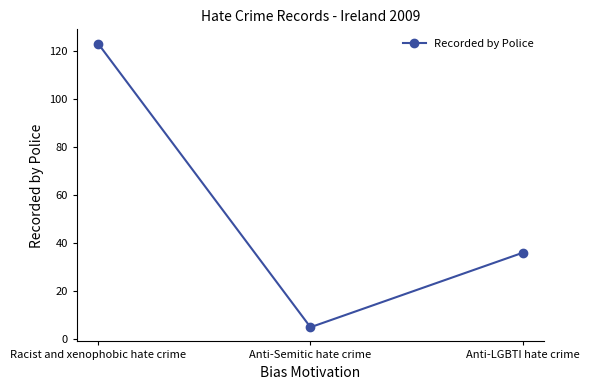

Count the number of data series in this chart.

1